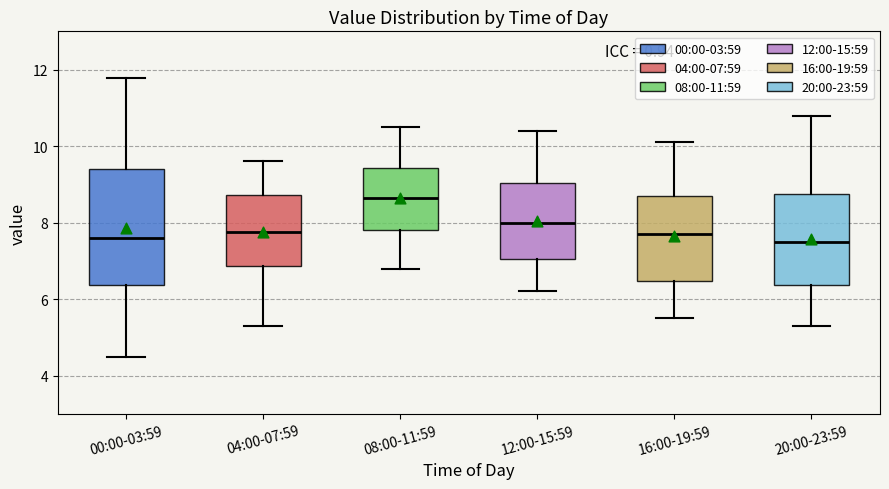

Reading left to right, transcribe this box plot: for each box, give where its median line is, the range the box spans, and where its two whiskers end, as read against the y-axis. The values are not printed on the chart, so give them approximately, as read against the axis.

00:00-03:59: median 7.6, box 6.4 to 9.4, whiskers 4.6 to 11.8
04:00-07:59: median 7.8, box 6.8 to 8.8, whiskers 5.4 to 9.6
08:00-11:59: median 8.6, box 7.8 to 9.4, whiskers 6.8 to 10.6
12:00-15:59: median 8.0, box 7.0 to 9.0, whiskers 6.2 to 10.4
16:00-19:59: median 7.8, box 6.4 to 8.8, whiskers 5.6 to 10.2
20:00-23:59: median 7.6, box 6.4 to 8.8, whiskers 5.4 to 10.8